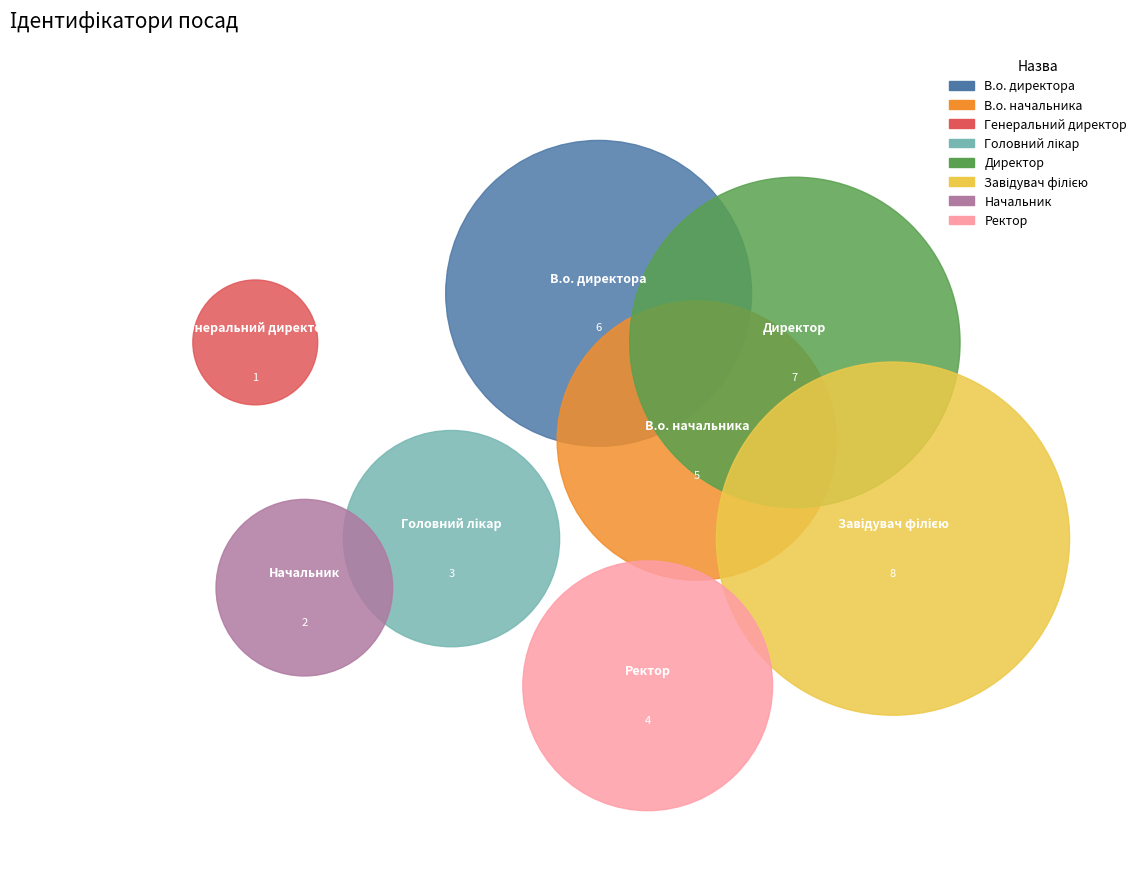

Rank the categories by value from highest to lowest.

Завідувач філією, Директор, В.о. директора, В.о. начальника, Ректор, Головний лікар, Начальник, Генеральний директор